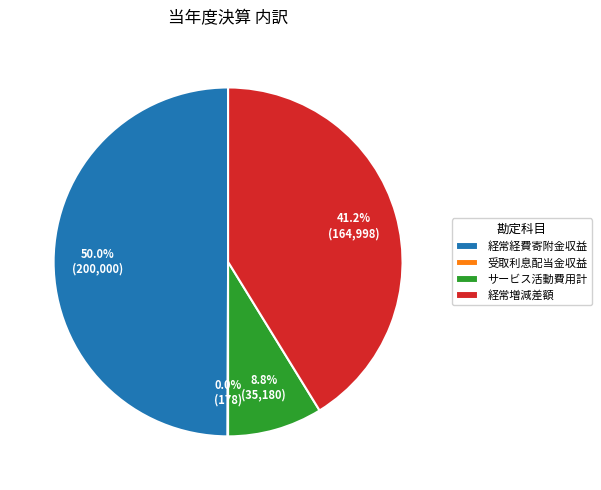

Which category has the biggest portion of the pie?

経常経費寄附金収益